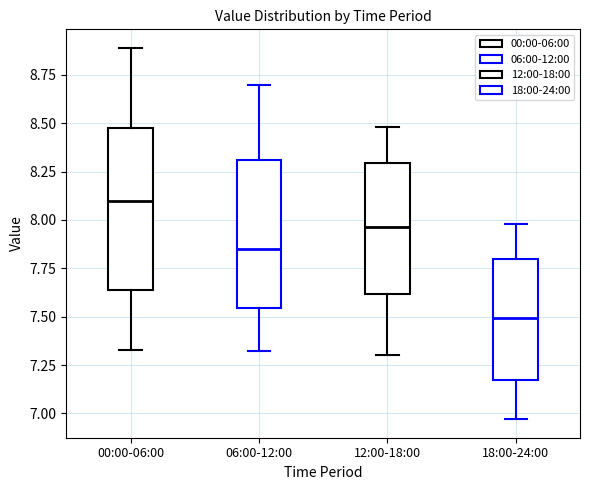

Which box has the highest median line?

00:00-06:00